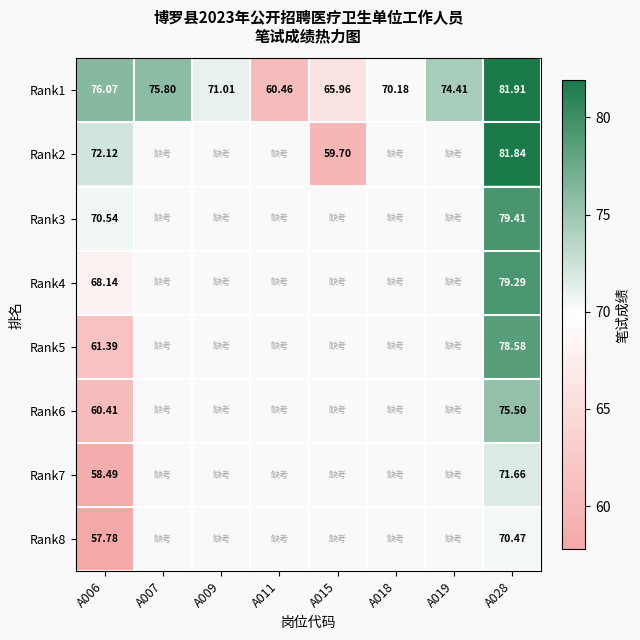

The Rank1 series shows 26.1 at A011. True or false?

False